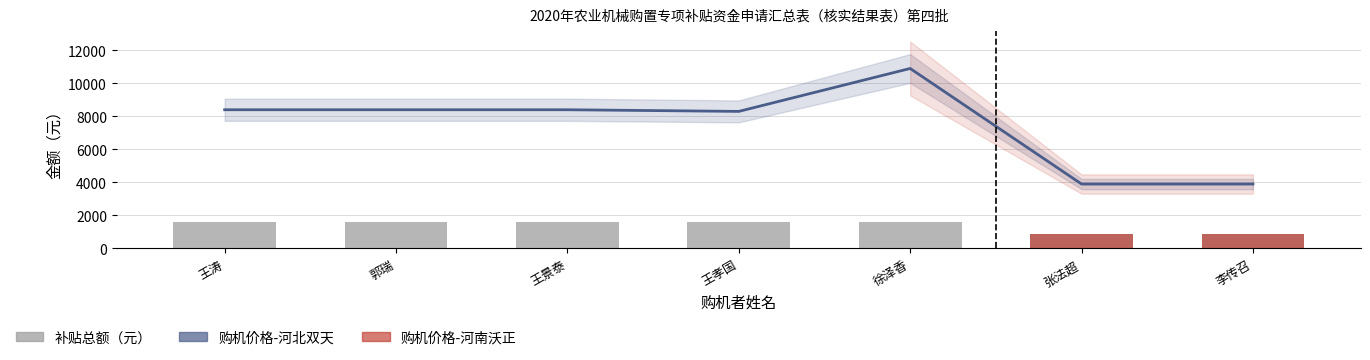

The value of 补贴总额（元） at 张法超 is 1261. True or false?

False